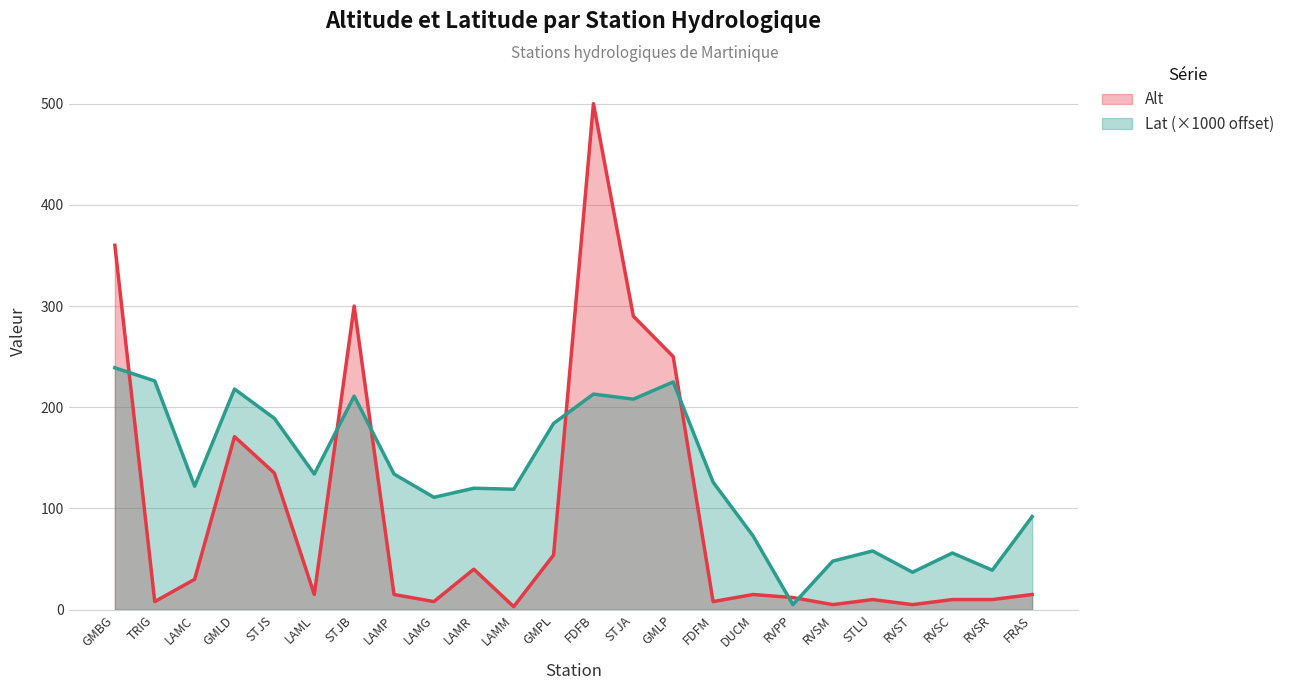

Reading left to right, transcribe all the data shown in this chart.

Alt: 360.0	8.0	30.0	171.0	135.0	15.0	300.0	15.0	8.0	40.0	3.0	54.0	500.0	290.0	250.0	8.0	15.0	12.0	5.0	10.0	5.0	10.0	10.0	15.0
Lat (×1000 offset): 239.0	226.0	122.0	218.0	189.0	134.0	211.0	134.0	111.0	120.0	119.0	184.0	213.0	208.0	225.0	126.0	73.0	5.0	48.0	58.0	37.0	56.0	39.0	92.0